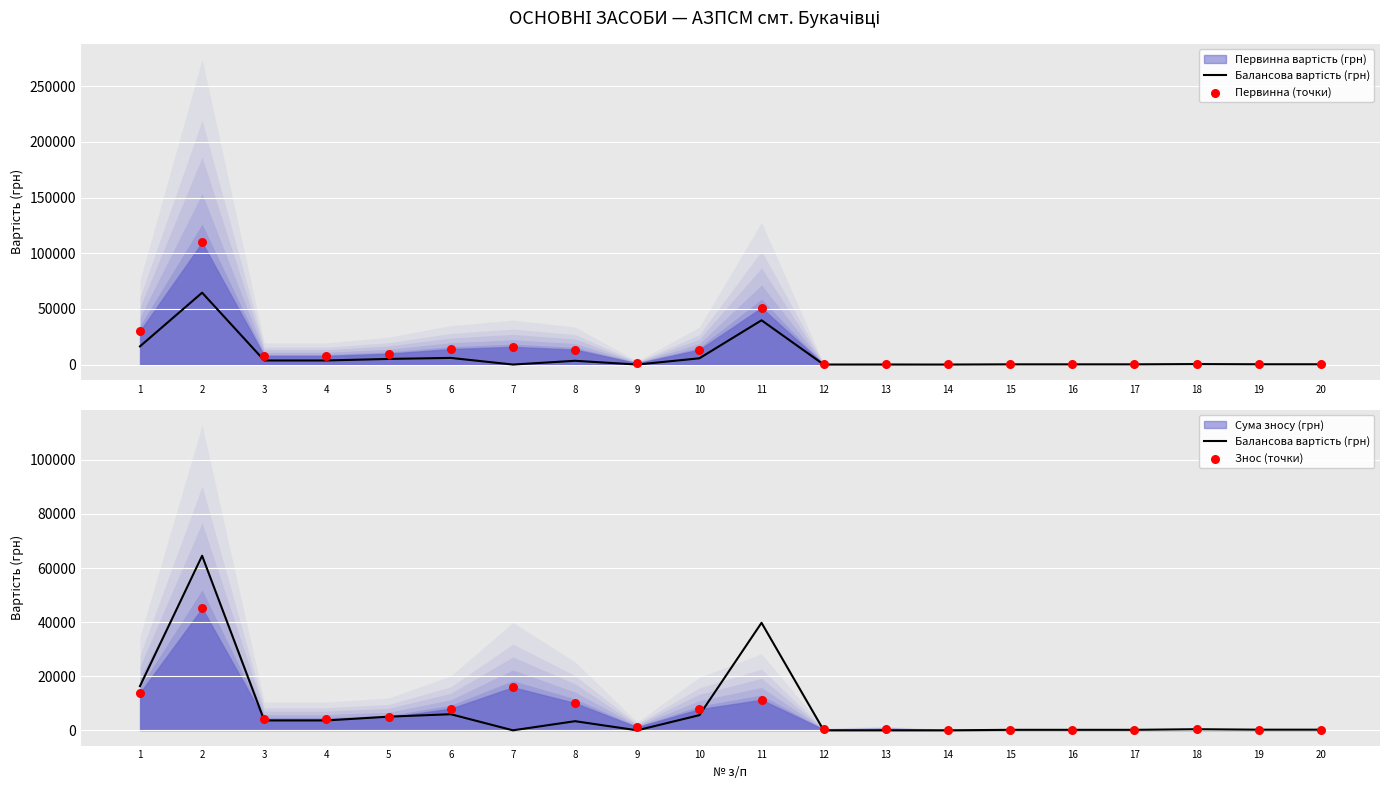

Which series has the largest total across all categories?

Первинна (точки)